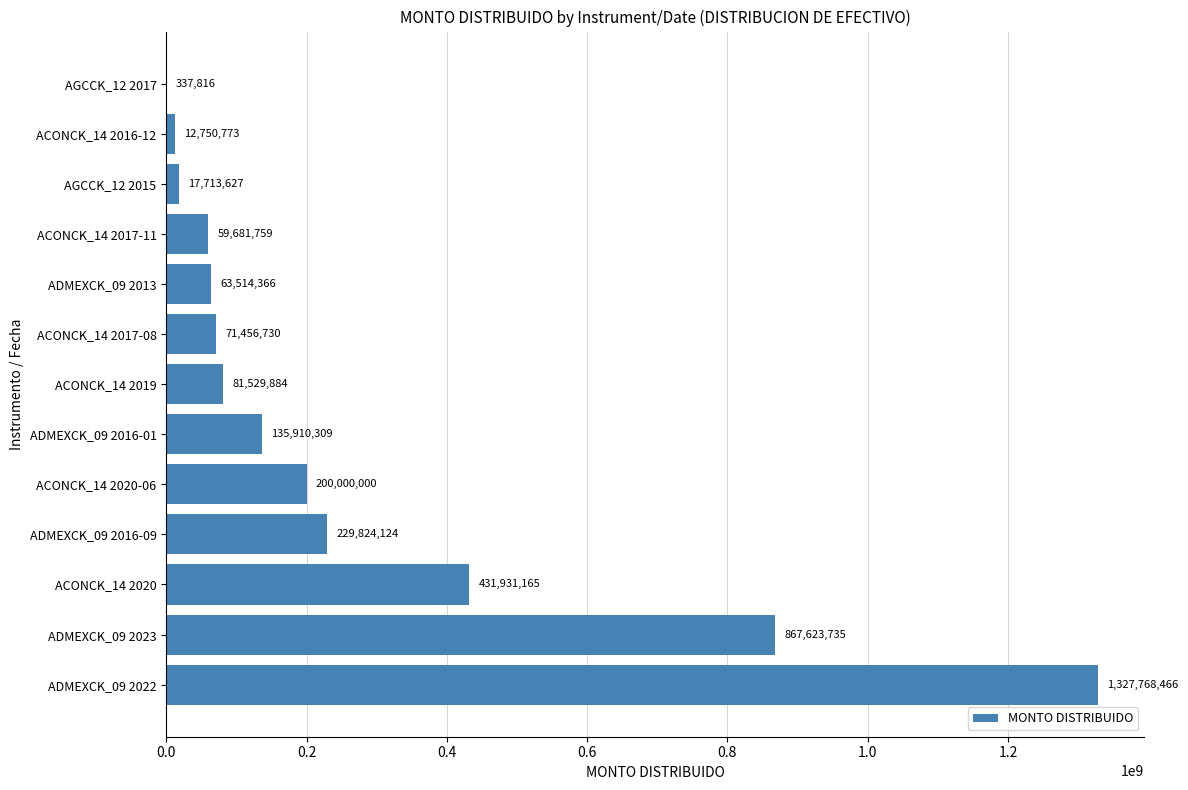

What is the ratio of the value at ACONCK_14 2017-08 to the value at ADMEXCK_09 2016-09?

0.3